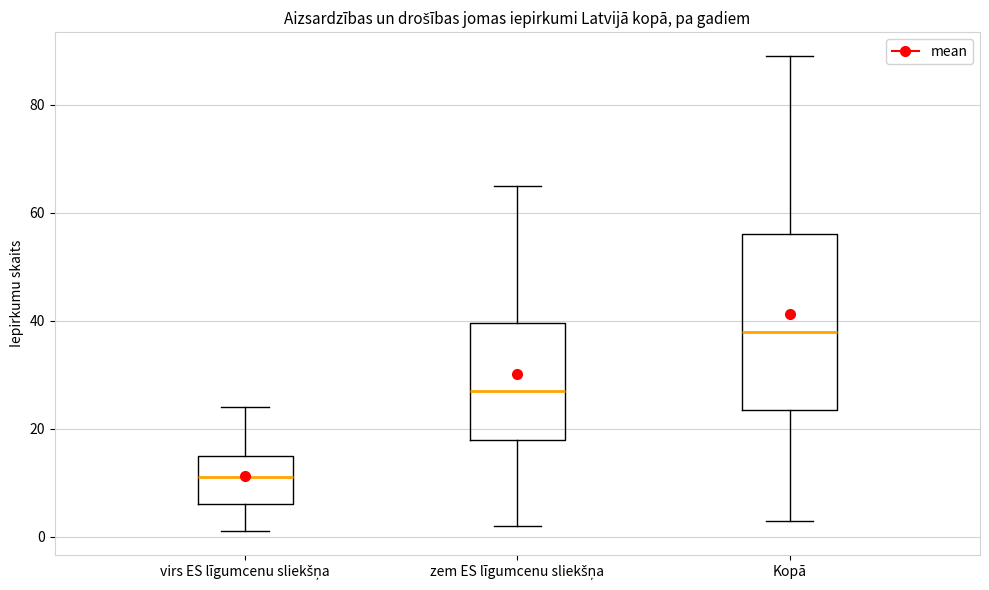

Which box is the tallest, from its lower edge to its upper edge?

Kopā